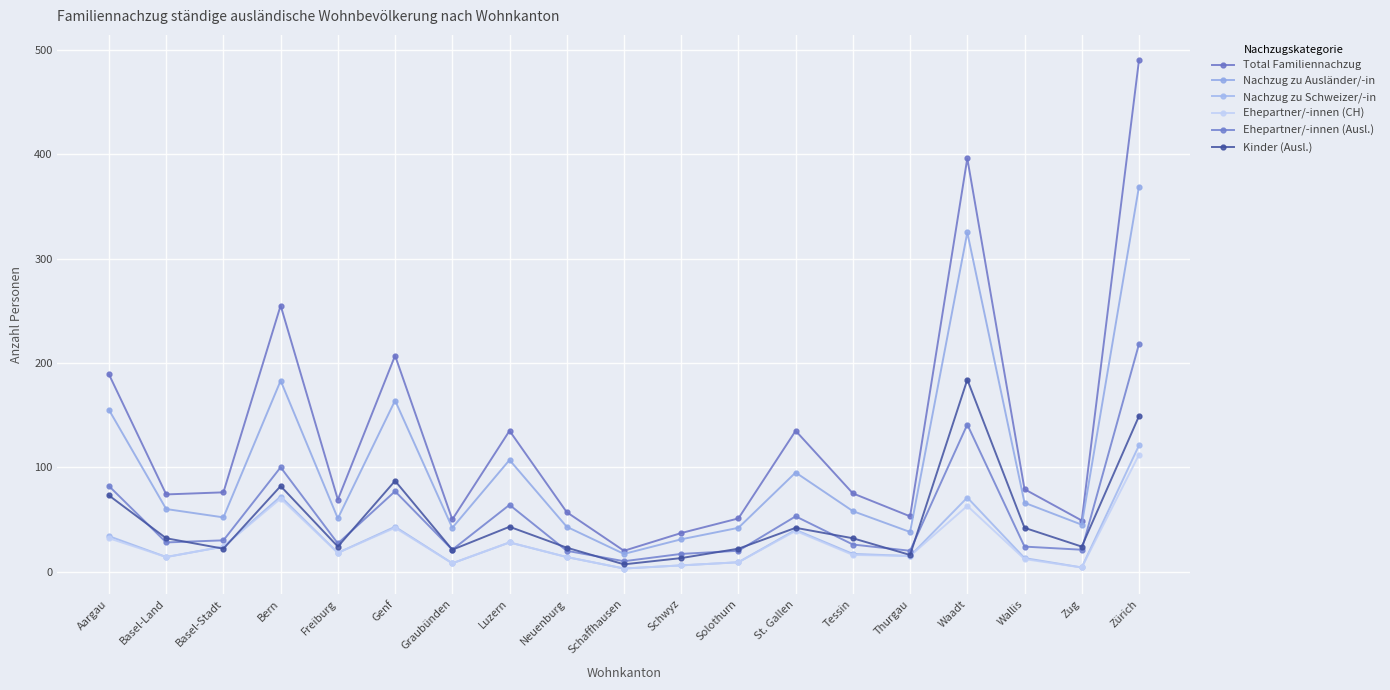

True or false: Nachzug zu Ausländer/-in and Ehepartner/-innen (Ausl.) cross at least once.

False